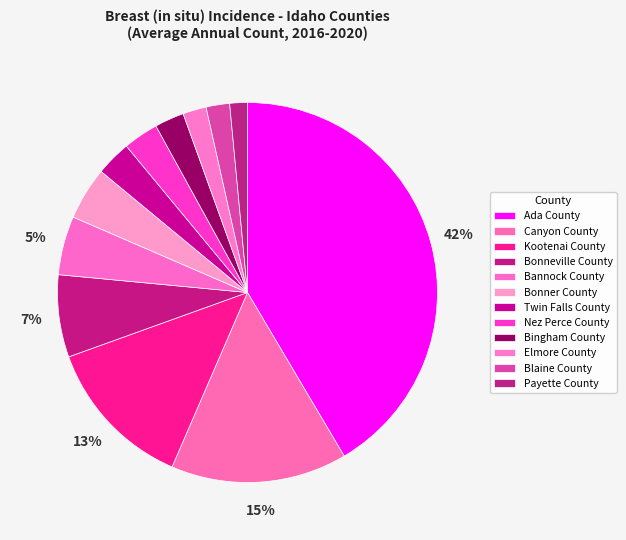

Between Bonner County and Canyon County, which is larger?

Canyon County